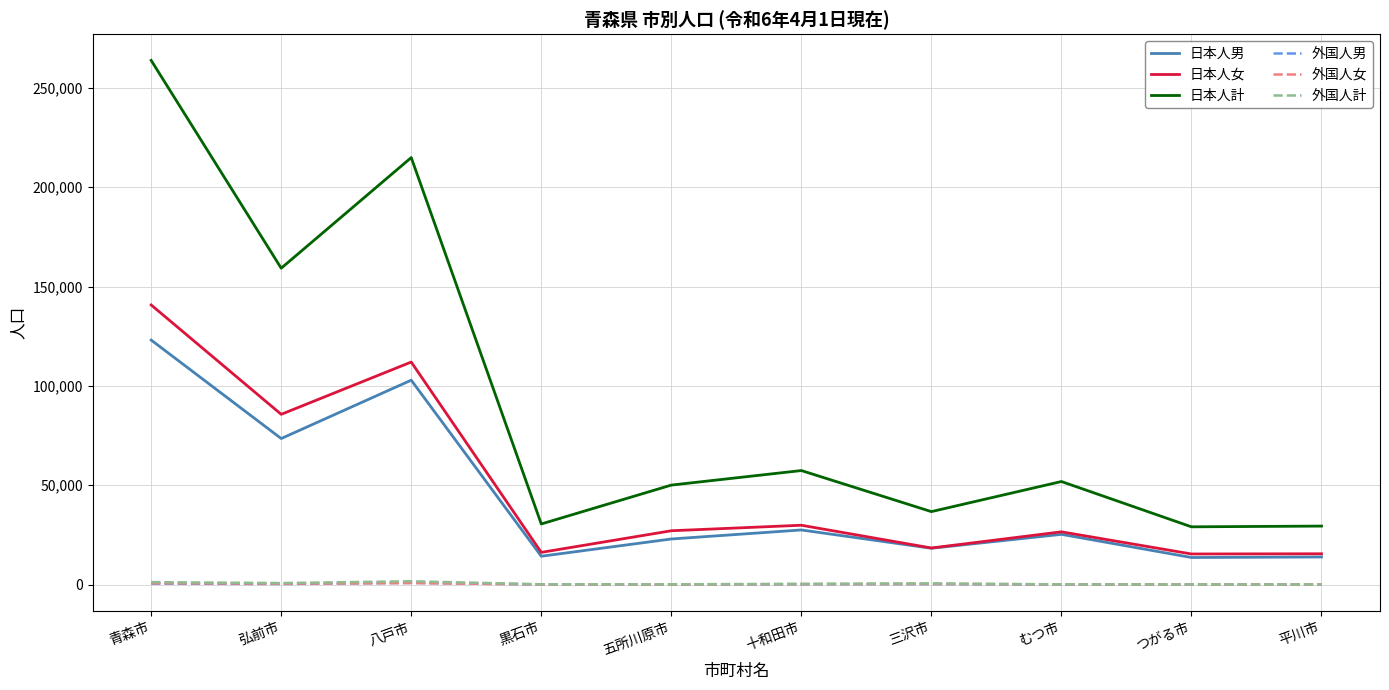

Is it true that 日本人女 equals 41251 at 五所川原市?

False